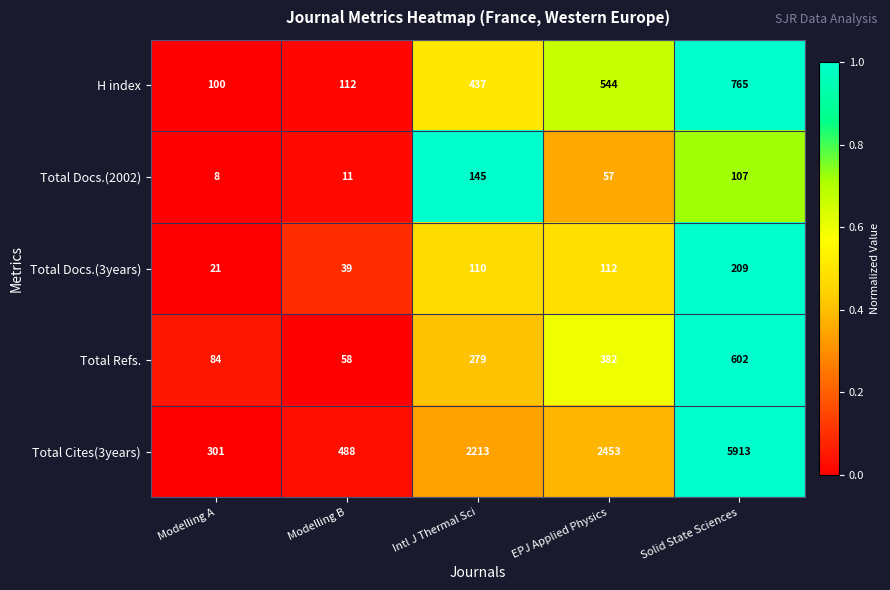

The Total Refs. series shows 94 at Modelling B. True or false?

False